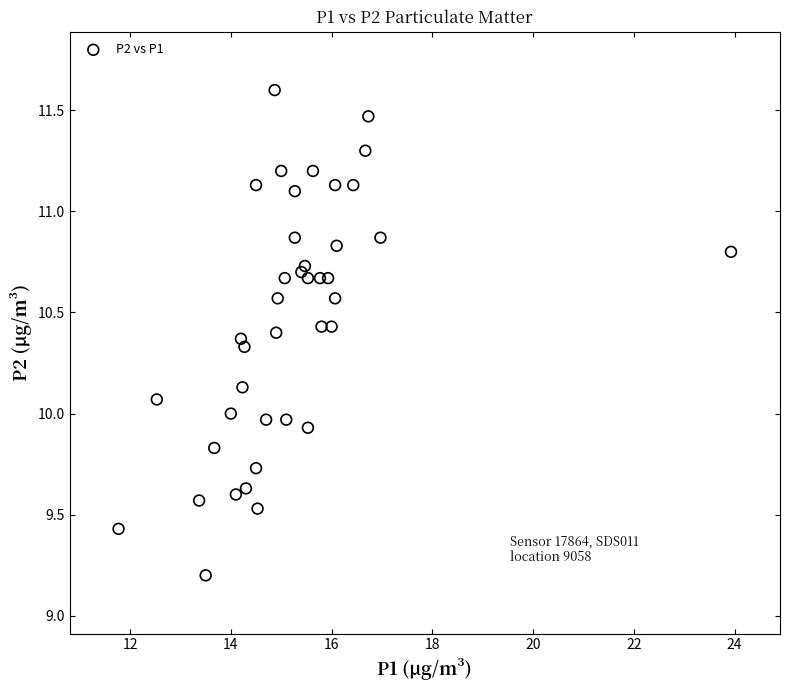

What is the range of X values (max minus min)?

12.2